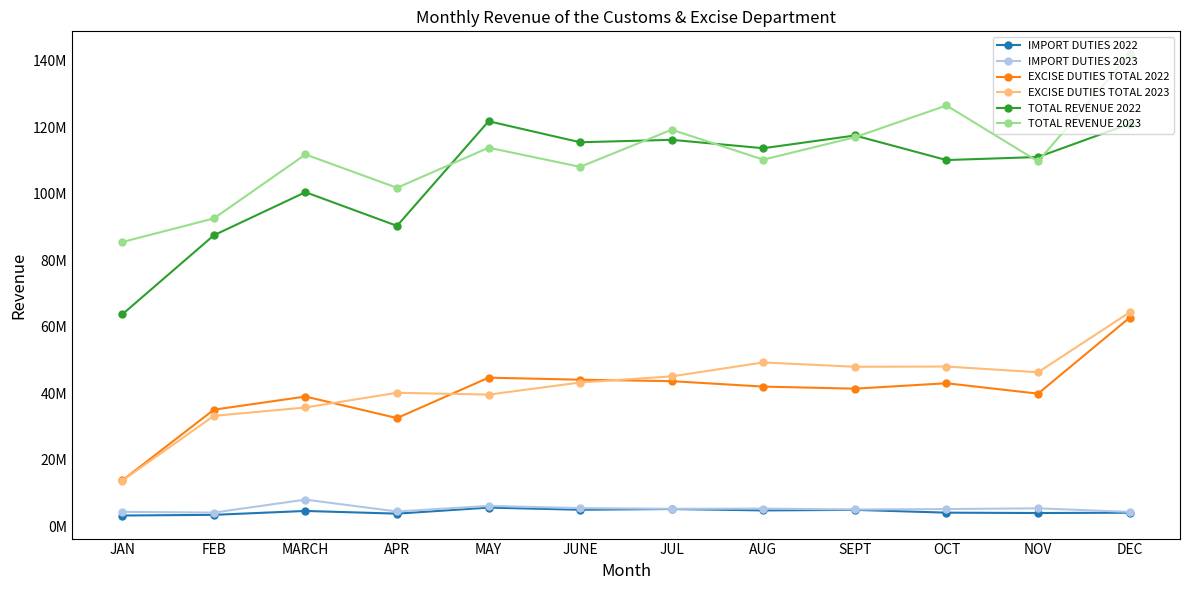

What are all the series names shown in the legend?

IMPORT DUTIES 2022, IMPORT DUTIES 2023, EXCISE DUTIES TOTAL 2022, EXCISE DUTIES TOTAL 2023, TOTAL REVENUE 2022, TOTAL REVENUE 2023